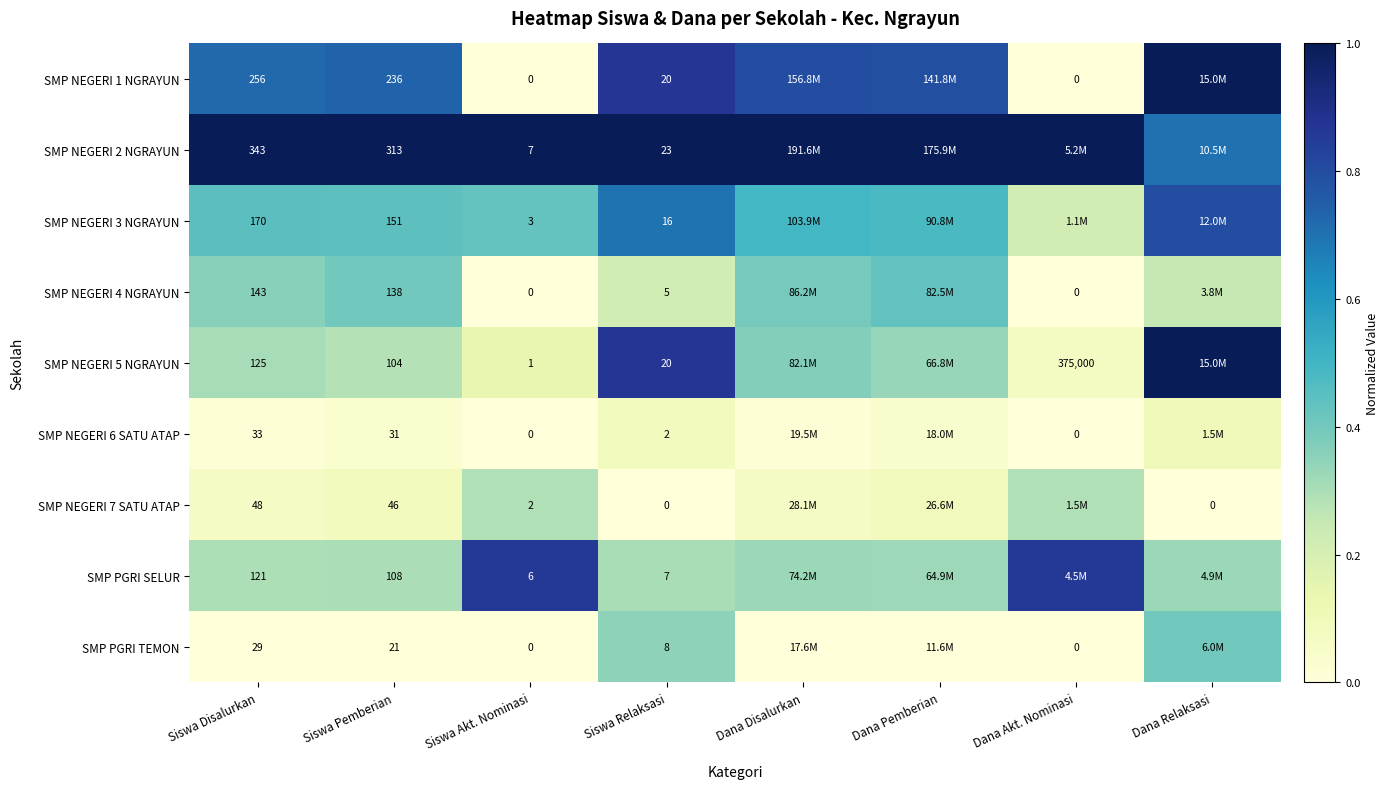

Between Siswa Akt. Nominasi and Siswa Relaksasi, which series saw the biggest shift?

SMP NEGERI 1 NGRAYUN